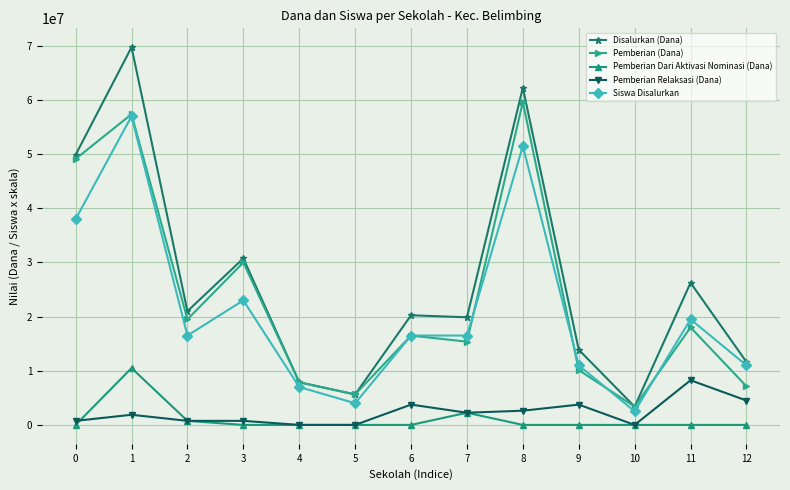

At which label is Pemberian Dari Aktivasi Nominasi (Dana) closest to 5250000?

7